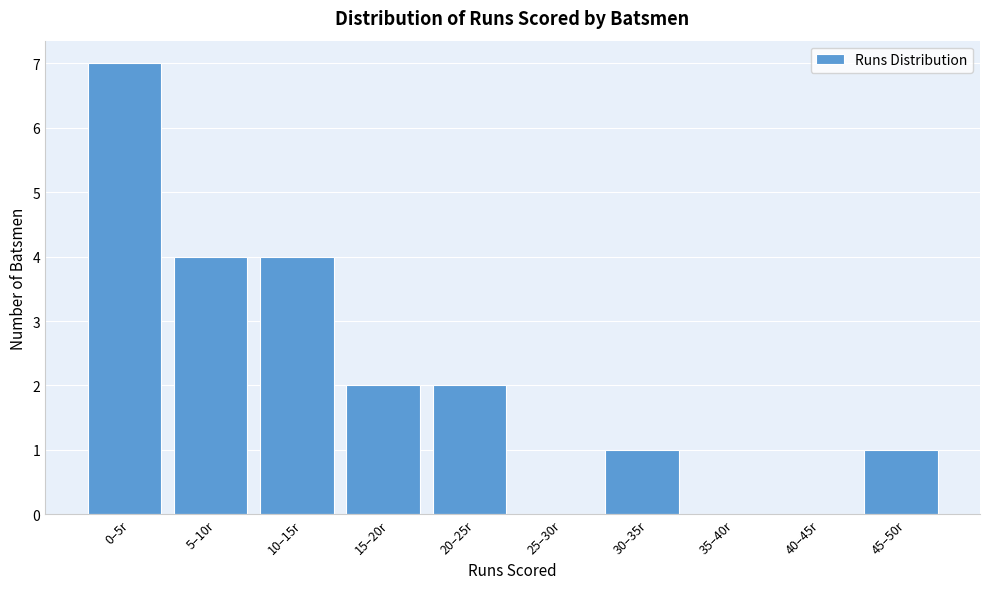

Reading left to right, transcribe all the data shown in this chart.

0–5r=7	5–10r=4	10–15r=4	15–20r=2	20–25r=2	25–30r=0	30–35r=1	35–40r=0	40–45r=0	45–50r=1